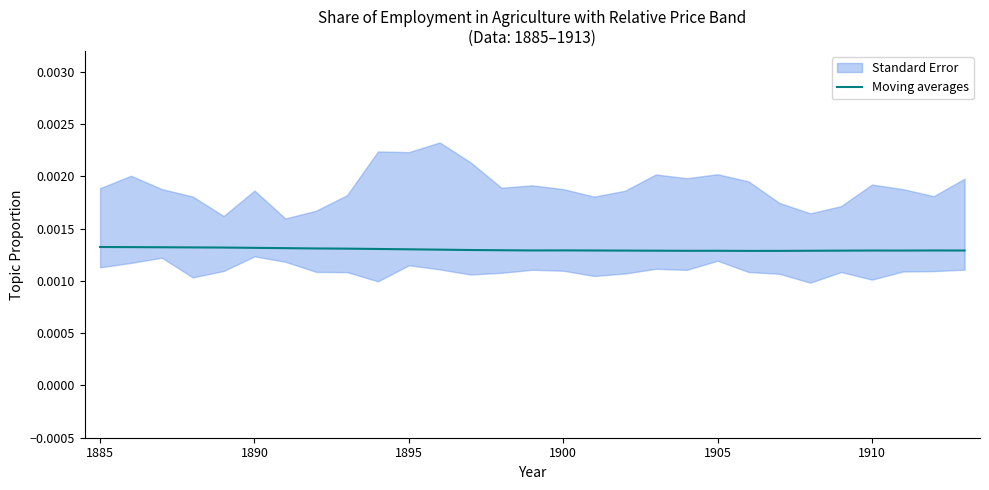

True or false: the data has more than 1 interior local peaks.

True